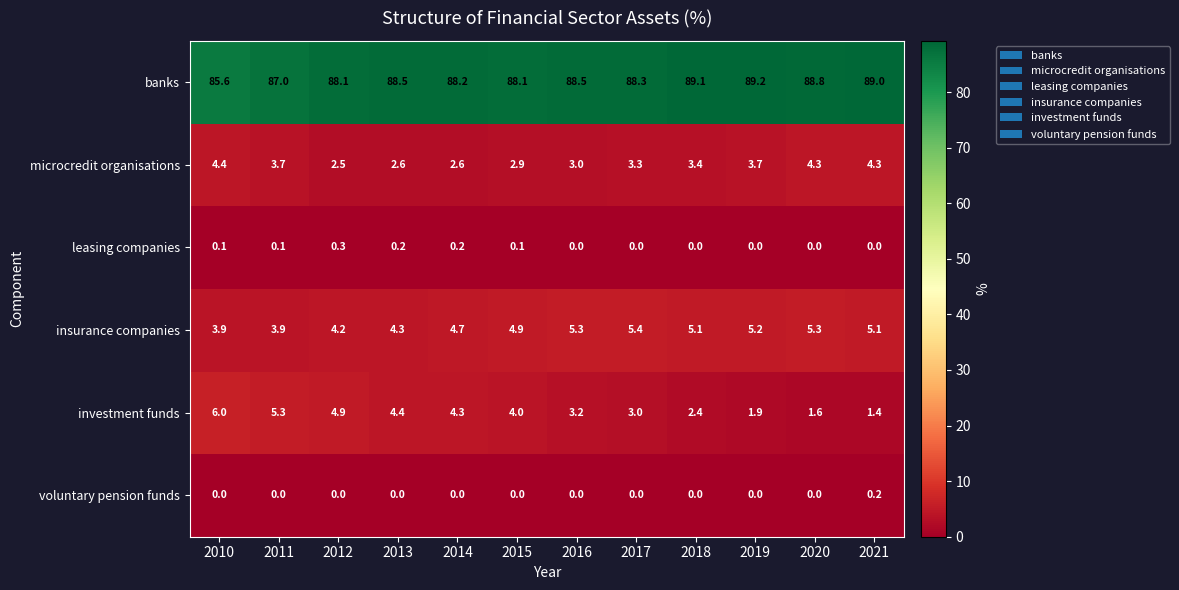

Is it true that microcredit organisations equals 3.9 at 2015?

False